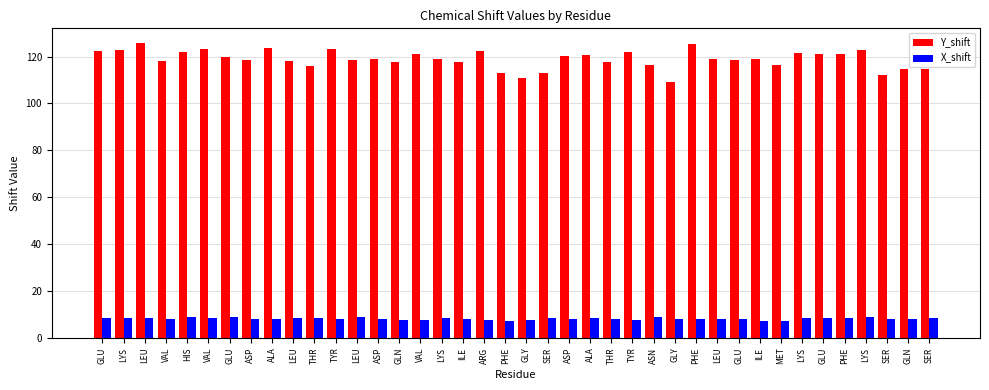

What is the average value of the Y_shift series?

118.9